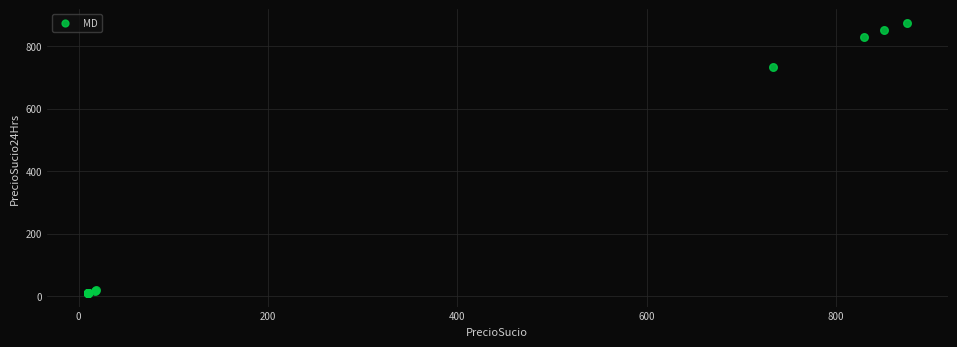

What Y value in the scatter plot is closest to 442?

733.7